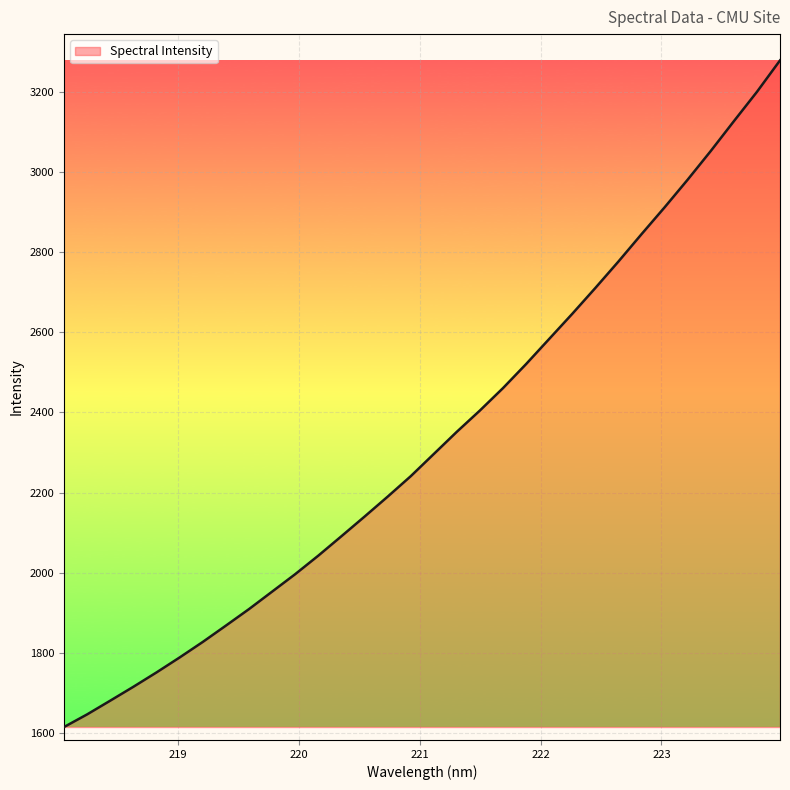

What is the maximum value shown in the chart?

3277.8